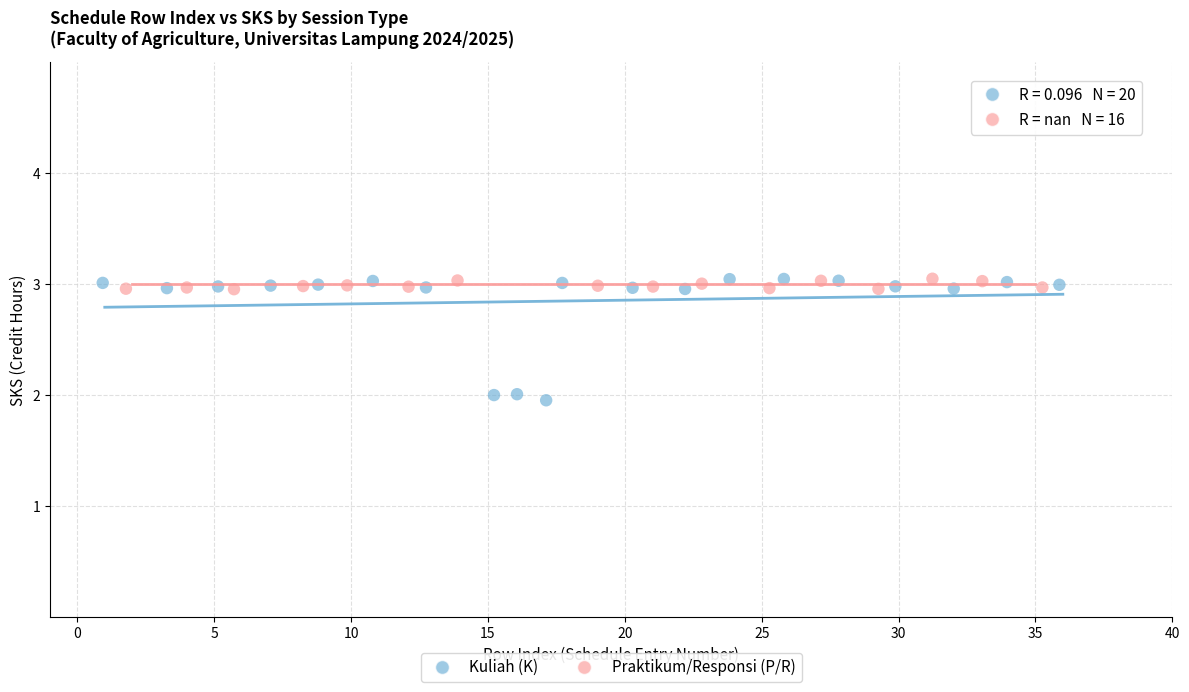

Which series has the widest spread of Y values?

Kuliah (K)